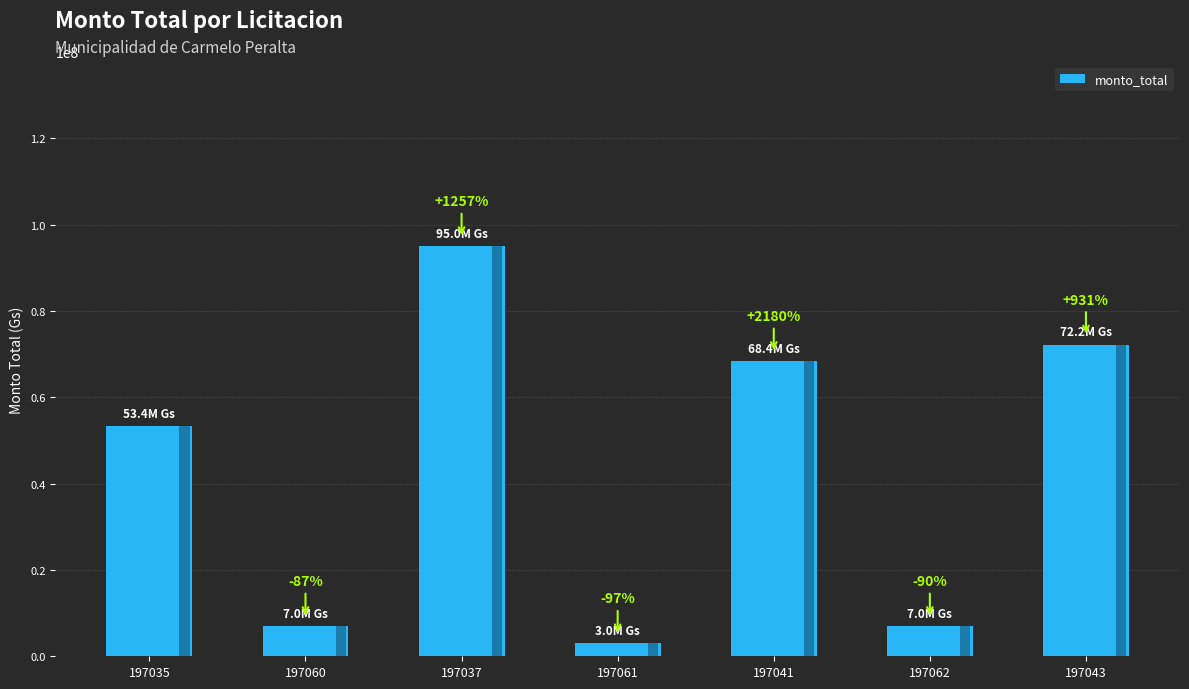

What is the ratio of the value at 197041 to the value at 197060?

9.8